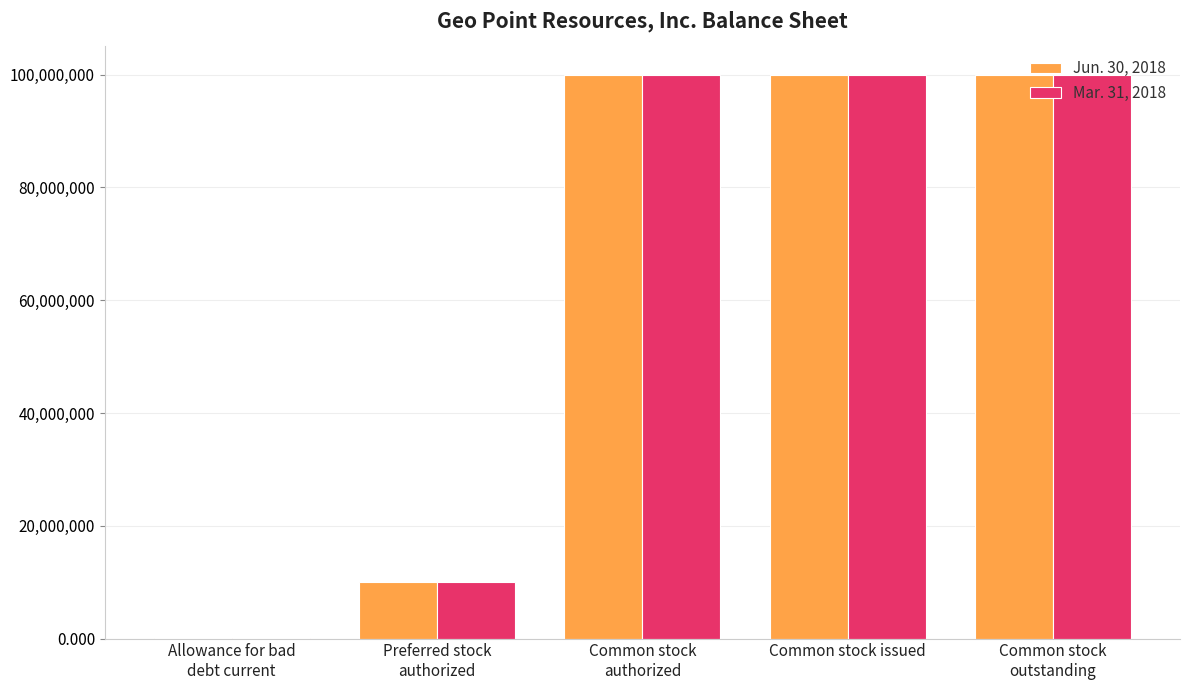

What is the total value across all series at Common stock
outstanding?

200000000